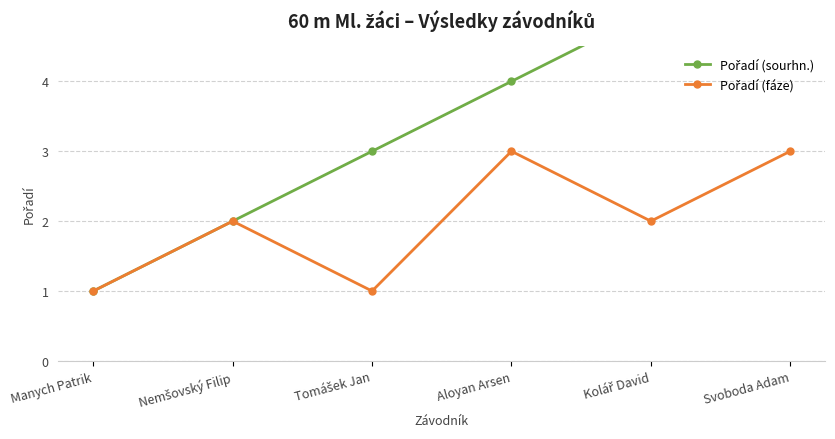

Where does the Pořadí (sourhn.) series first go above 4?

Kolář David